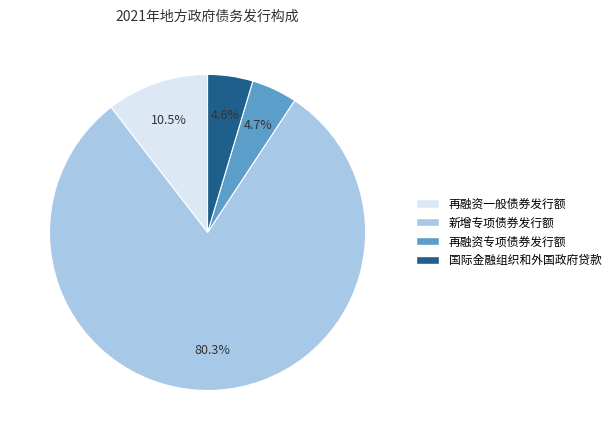

Which slice represents more than half of the pie?

新增专项债券发行额